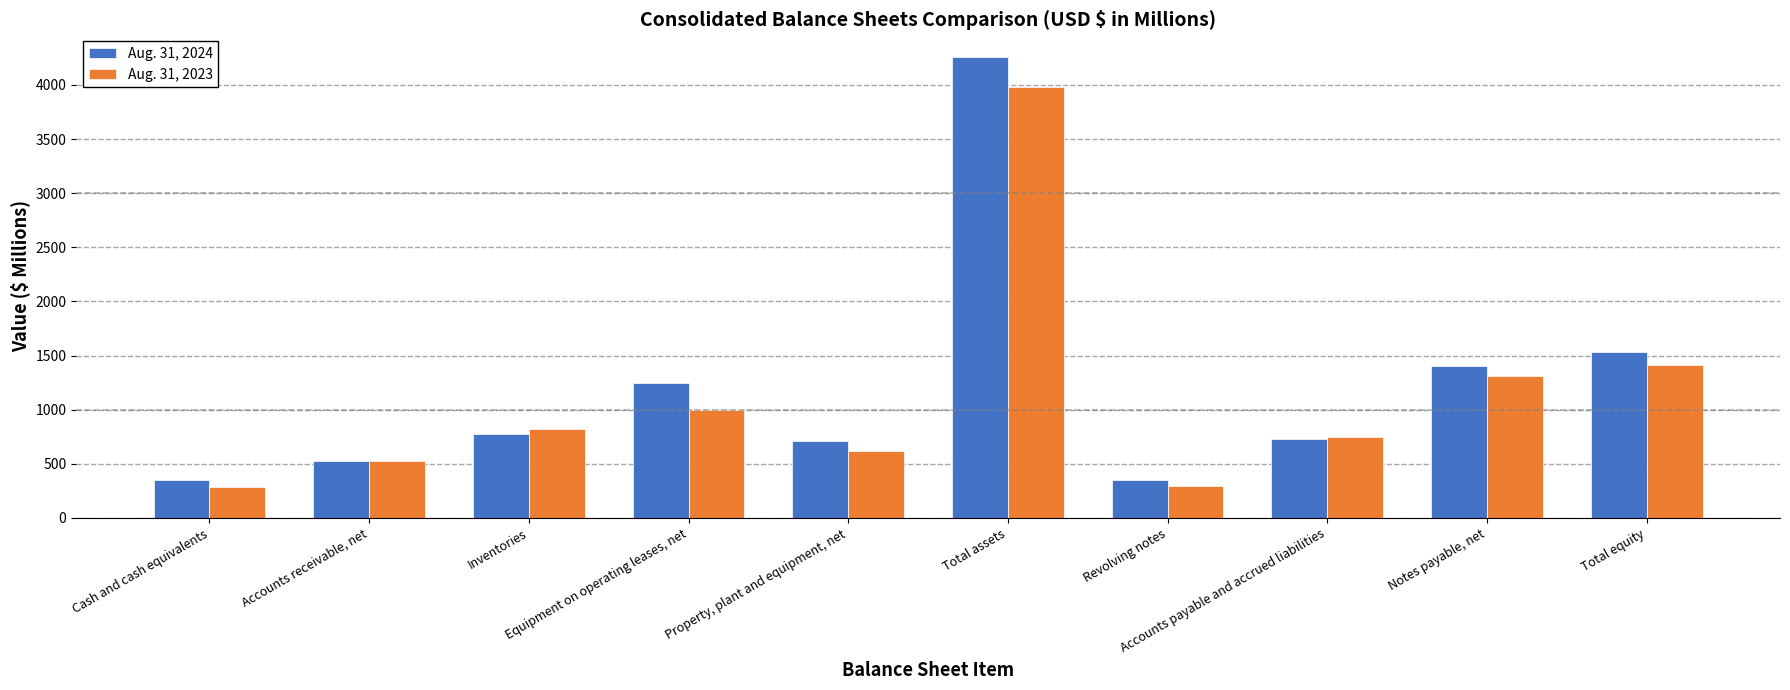

What position from the left is Cash and cash equivalents?

1